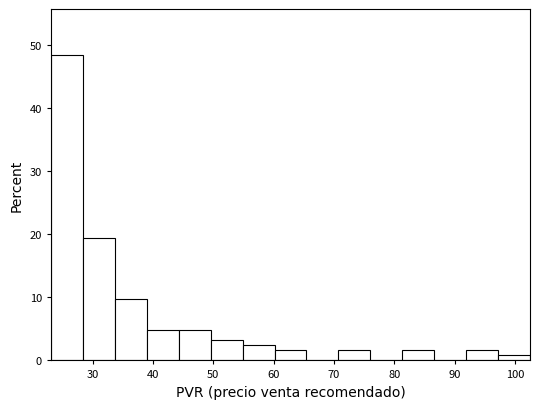

Which range on the x-axis has the tallest bar?

23 to 28